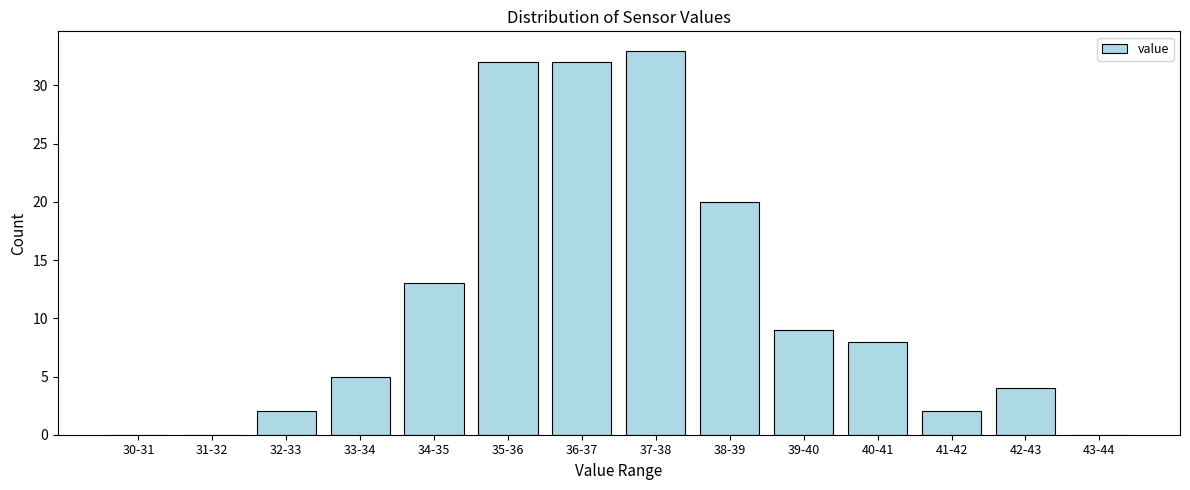

Reading left to right, list all the values displayed in this chart.

30-31=0	31-32=0	32-33=2	33-34=5	34-35=13	35-36=32	36-37=32	37-38=33	38-39=20	39-40=9	40-41=8	41-42=2	42-43=4	43-44=0